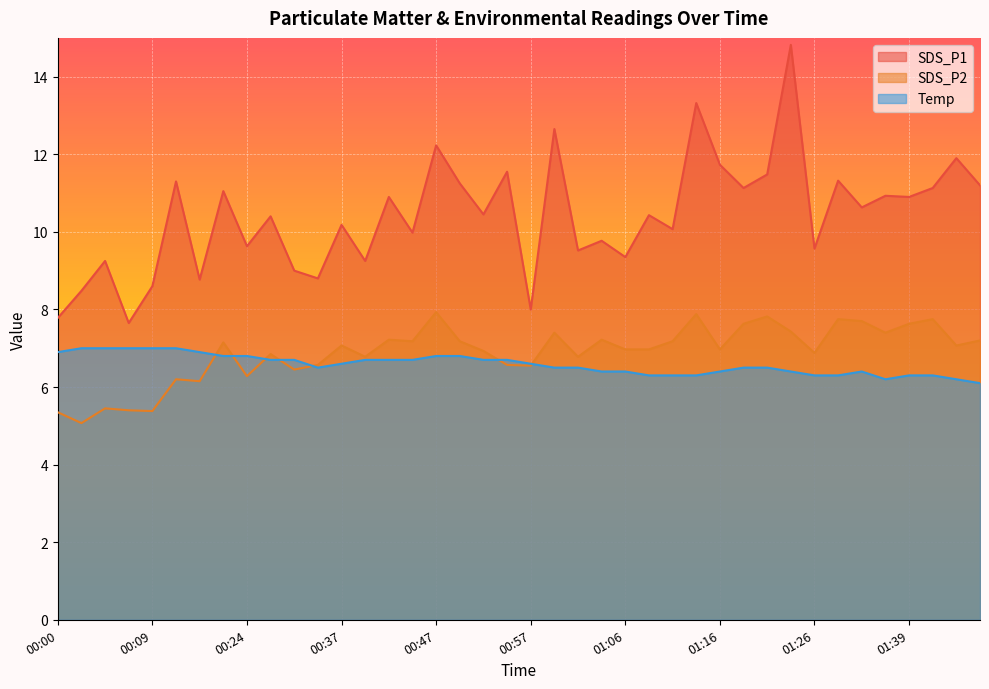

What is the difference between the highest and lowest values at 01:04?

2.5